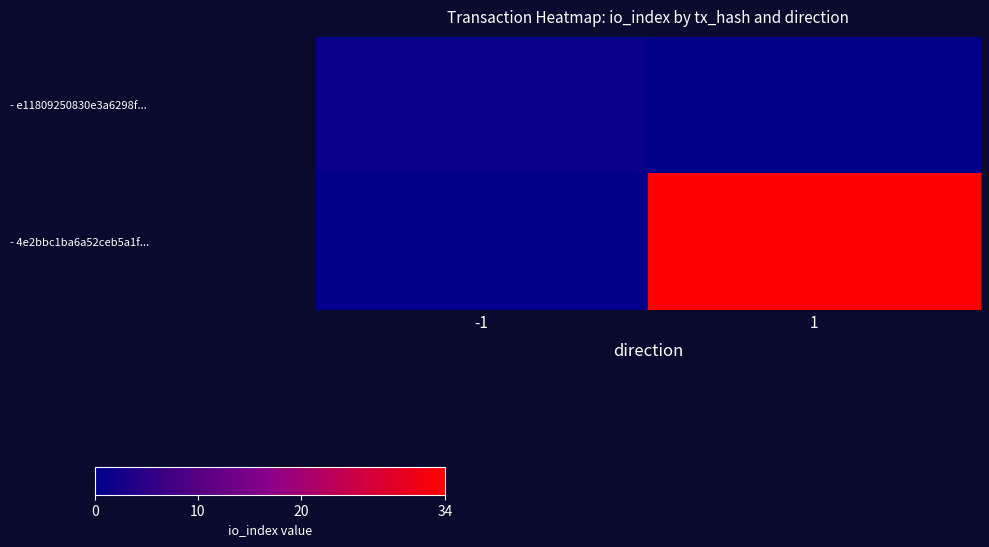

What is the difference between the highest and lowest values at -1?

1